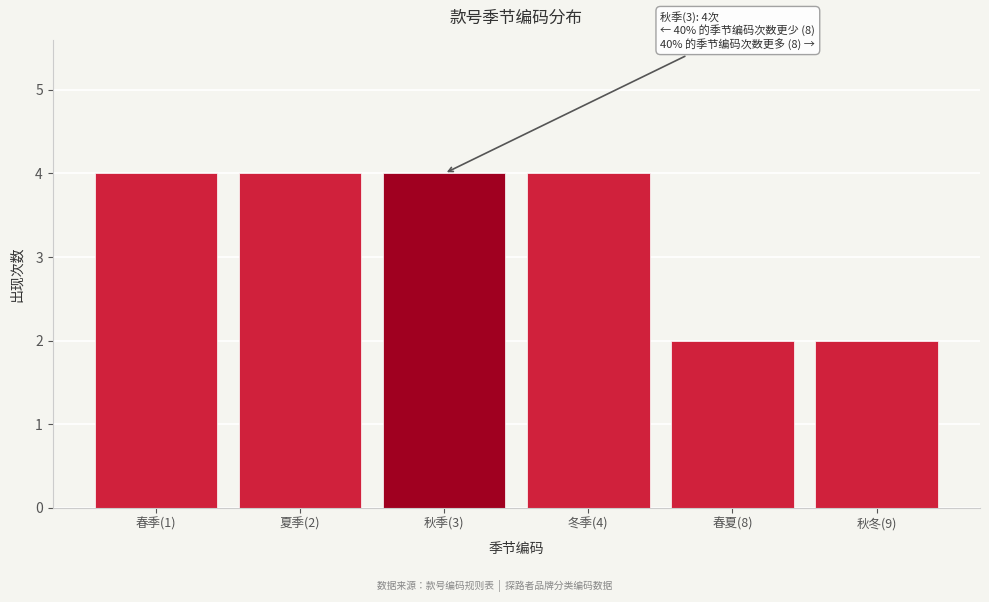

Reading left to right, what are all the values shown in this chart?

春季(1)=4	夏季(2)=4	秋季(3)=4	冬季(4)=4	春夏(8)=2	秋冬(9)=2